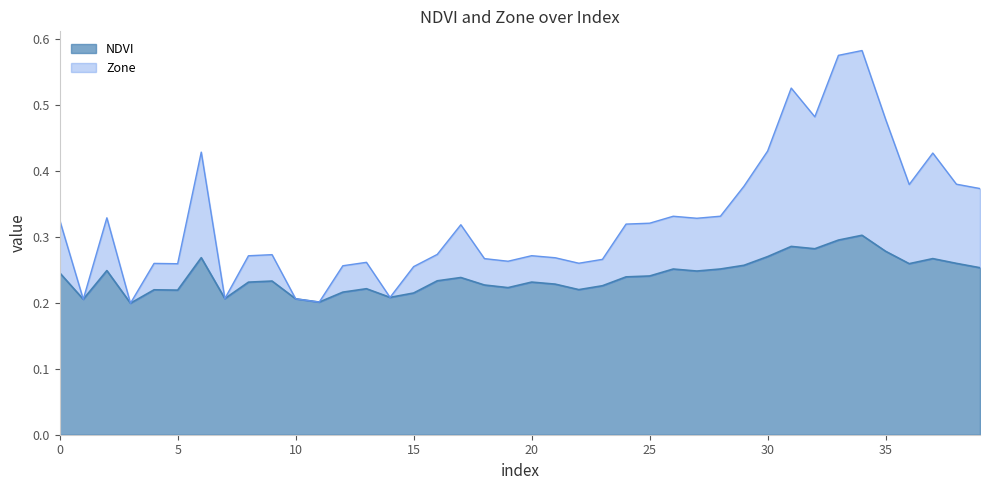

Rank the series by their maximum value, from lowest to highest.

NDVI, Zone